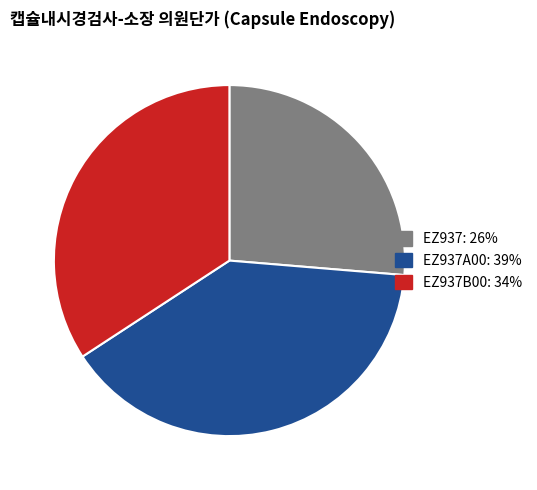

Does any single category account for the majority?

No